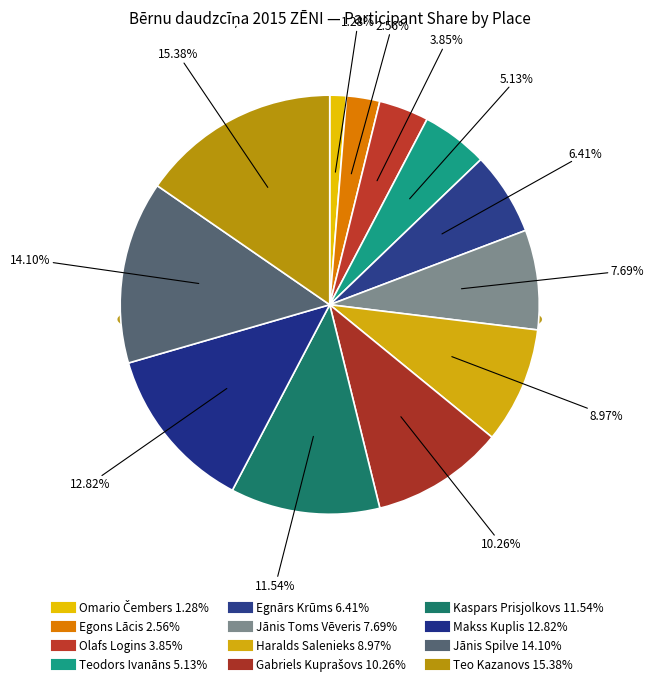

To the nearest percent, what percentage of the pie is Teo Kazanovs?

15%